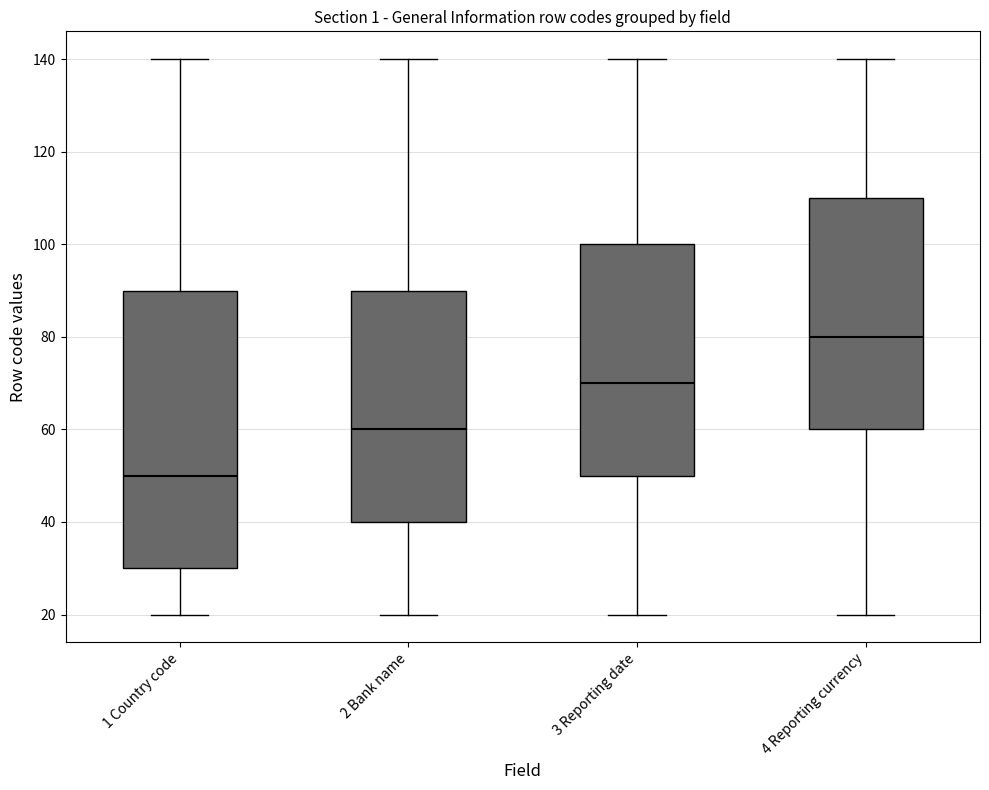

Comparing the boxes themselves (not the whiskers), which one is the tallest?

1 Country code